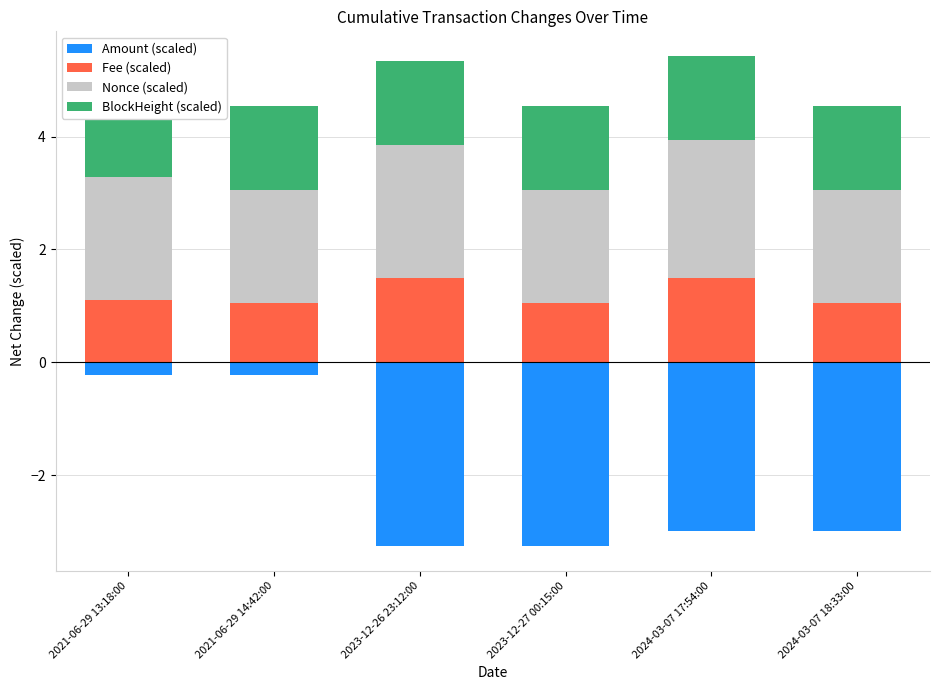

Reading left to right, what are all the values shown in this chart?

Amount (scaled): 2021-06-29 13:18:00=-0.2	2021-06-29 14:42:00=-0.2	2023-12-26 23:12:00=-3.3	2023-12-27 00:15:00=-3.3	2024-03-07 17:54:00=-3.0	2024-03-07 18:33:00=-3.0
Fee (scaled): 2021-06-29 13:18:00=1.1	2021-06-29 14:42:00=1.1	2023-12-26 23:12:00=1.5	2023-12-27 00:15:00=1.1	2024-03-07 17:54:00=1.5	2024-03-07 18:33:00=1.1
Nonce (scaled): 2021-06-29 13:18:00=2.2	2021-06-29 14:42:00=2.0	2023-12-26 23:12:00=2.3	2023-12-27 00:15:00=2.0	2024-03-07 17:54:00=2.4	2024-03-07 18:33:00=2.0
BlockHeight (scaled): 2021-06-29 13:18:00=1.5	2021-06-29 14:42:00=1.5	2023-12-26 23:12:00=1.5	2023-12-27 00:15:00=1.5	2024-03-07 17:54:00=1.5	2024-03-07 18:33:00=1.5